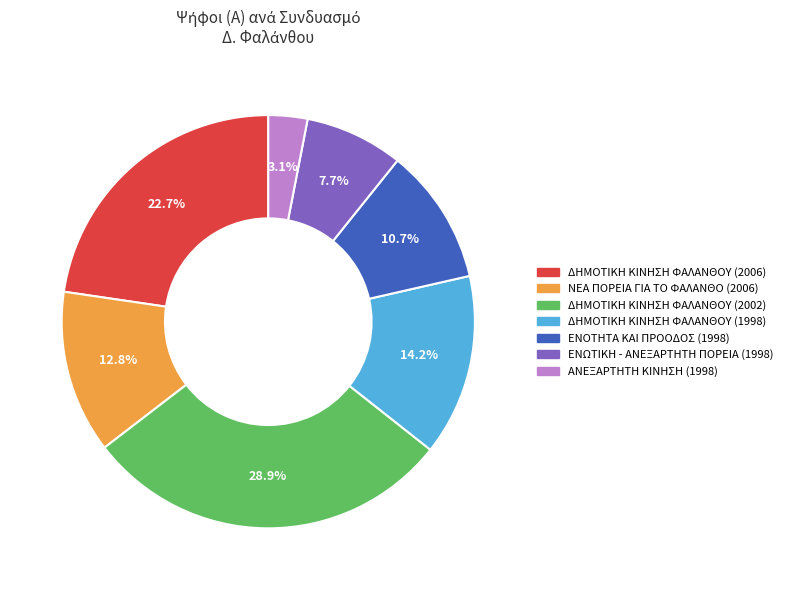

Is ΝΕΑ ΠΟΡΕΙΑ ΓΙΑ ΤΟ ΦΑΛΑΝΘΟ (2006) the majority of the pie?

No